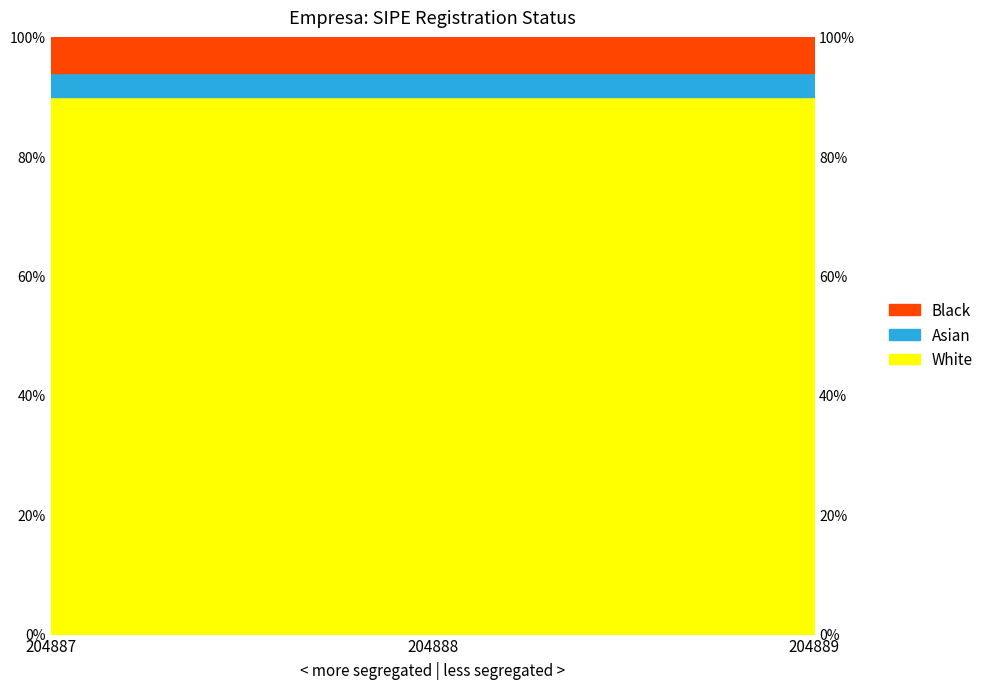

The value of Asian at 204888 is 1.5. True or false?

False